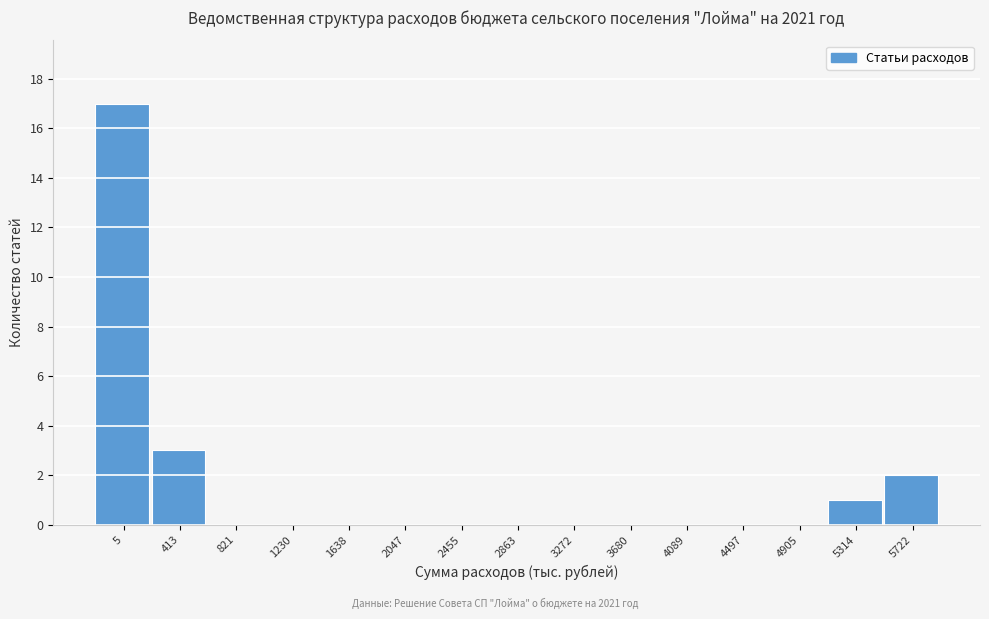

Reading left to right, what are all the values shown in this chart?

5=17	413=3	821=0	1230=0	1638=0	2047=0	2455=0	2863=0	3272=0	3680=0	4089=0	4497=0	4905=0	5314=1	5722=2